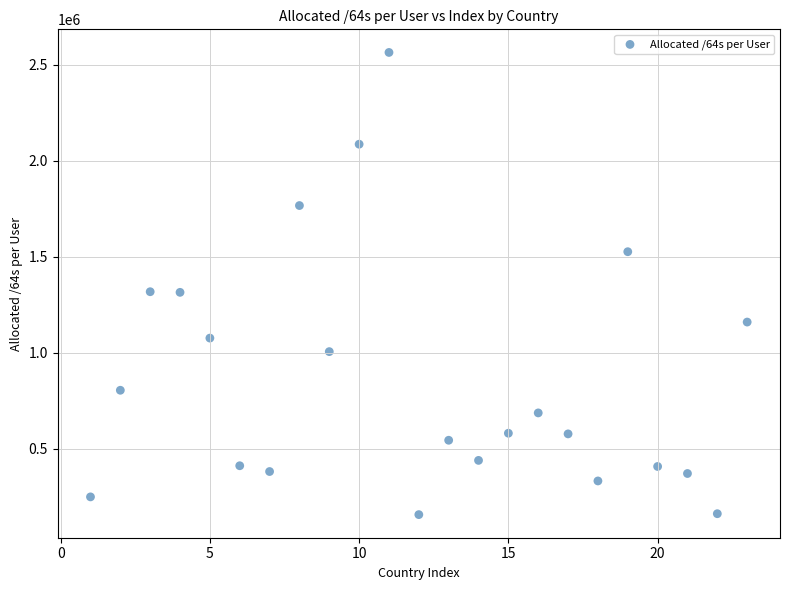

What is the range of X values (max minus min)?

22